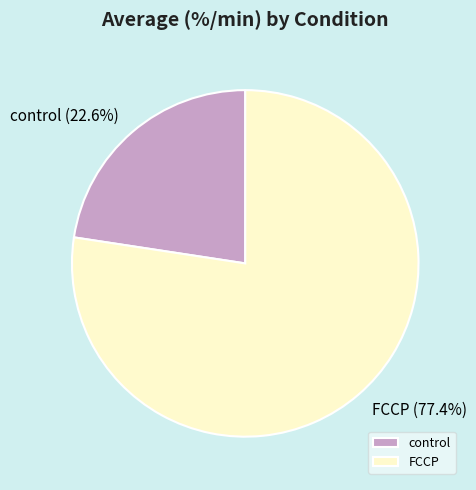

What percentage is NOT represented by control?

77.4%